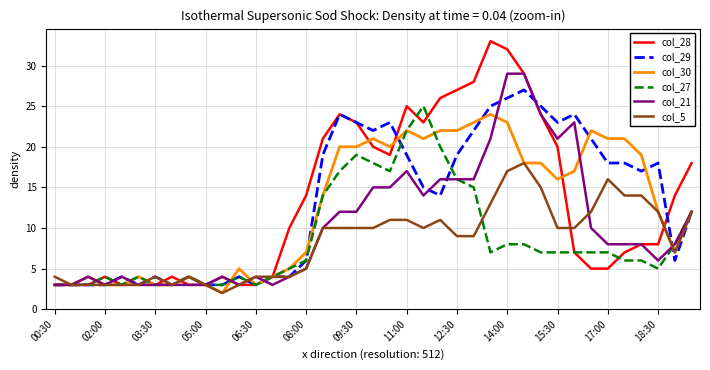

Which series has the largest range (max minus min)?

col_28